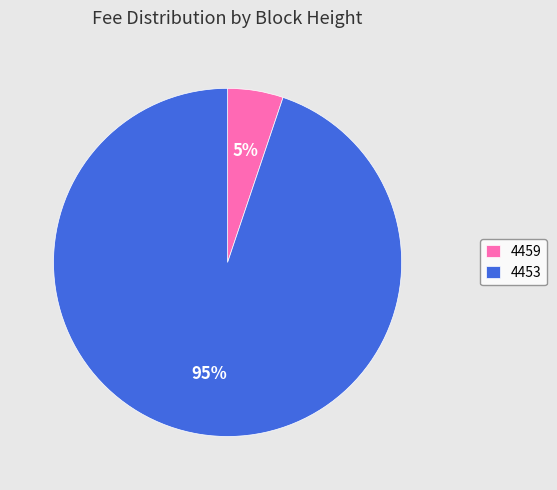

The 4453 slice represents 95% of the pie. True or false?

True